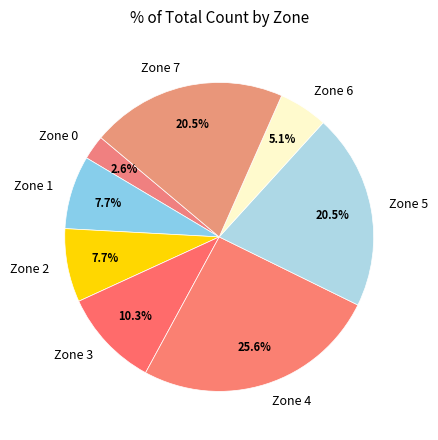

How many slices are in this pie chart?

8